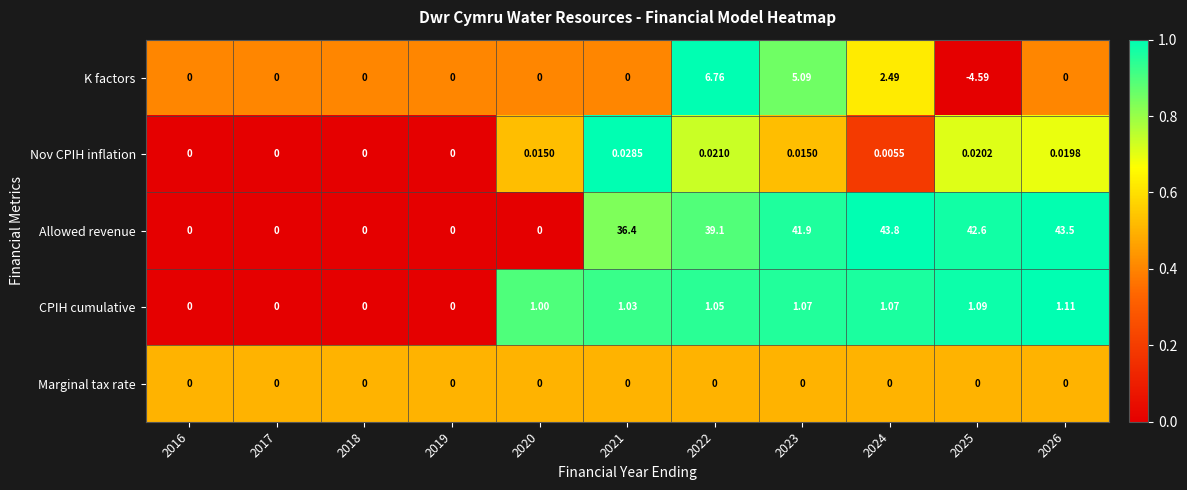

Which series has the largest total across all categories?

Allowed revenue